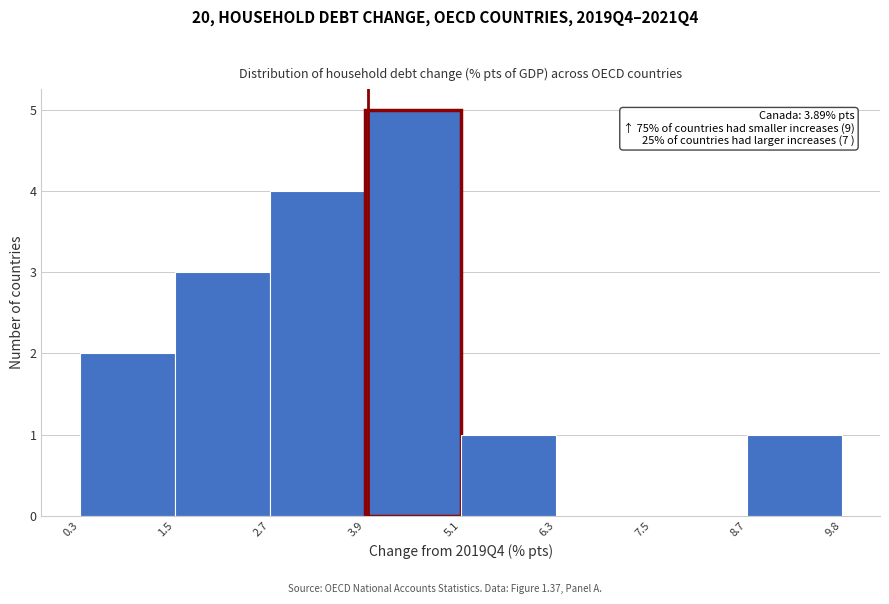

Over which range of the x-axis is the bar tallest?

3.9 to 5.1